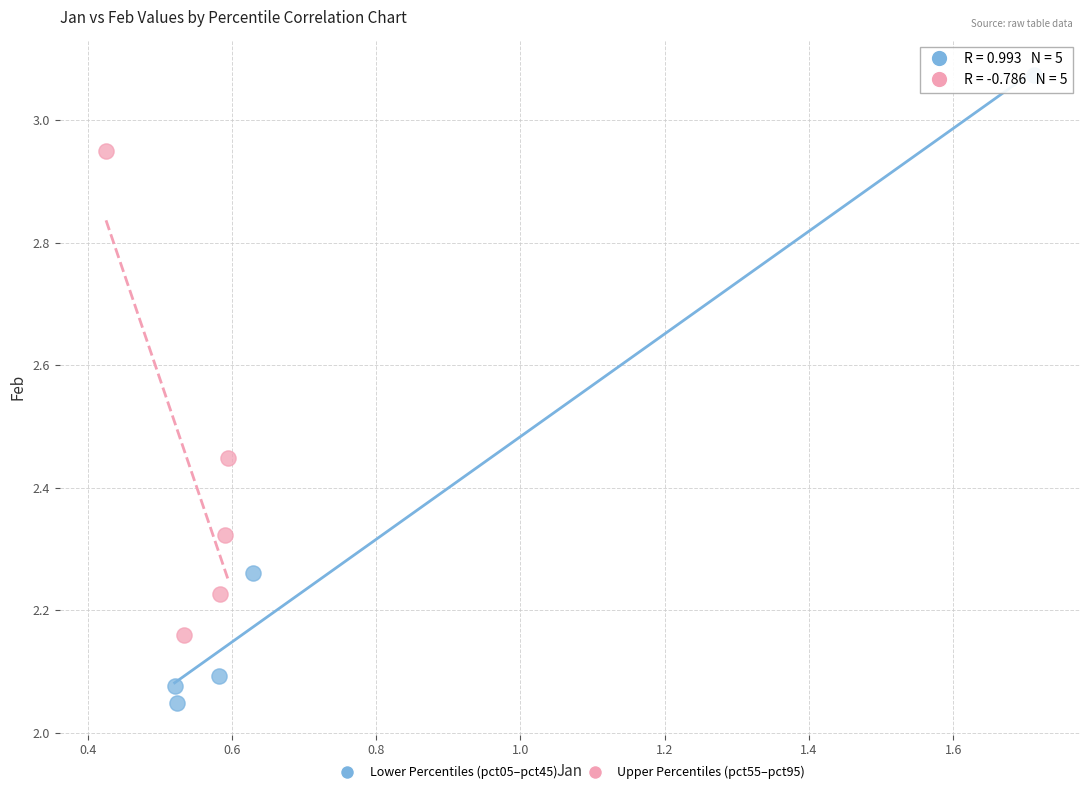

Which series has the widest spread of Y values?

Lower Percentiles (pct05–pct45)